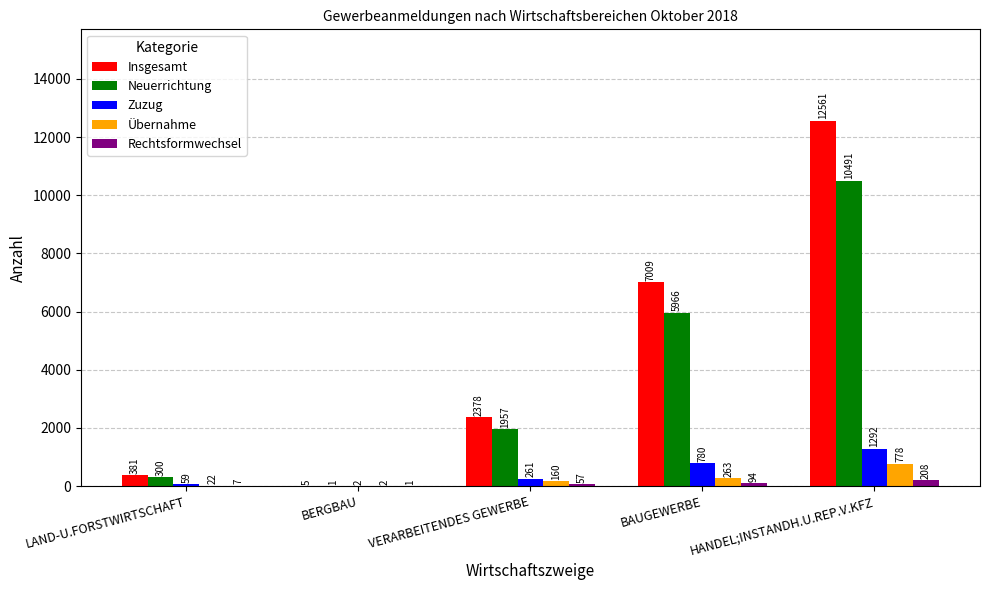

Is the value of Zuzug at HANDEL;INSTANDH.U.REP.V.KFZ greater than the value of Übernahme at LAND-U.FORSTWIRTSCHAFT?

Yes